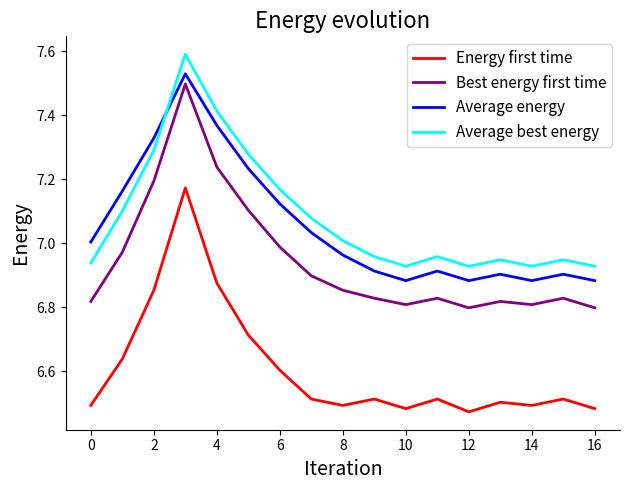

True or false: Best energy first time and Average best energy intersect in this chart.

False